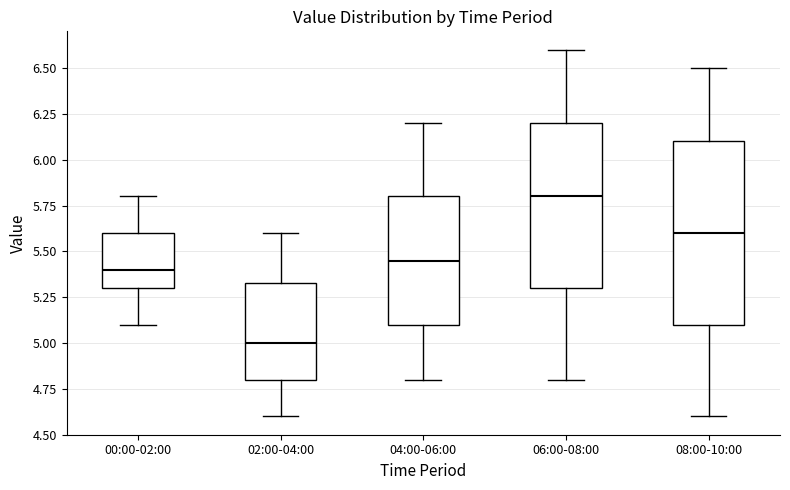

Where is the upper edge of the box for 08:00-10:00 on the y-axis? The values are not printed on the chart, so give them approximately, as read against the axis.

6.10